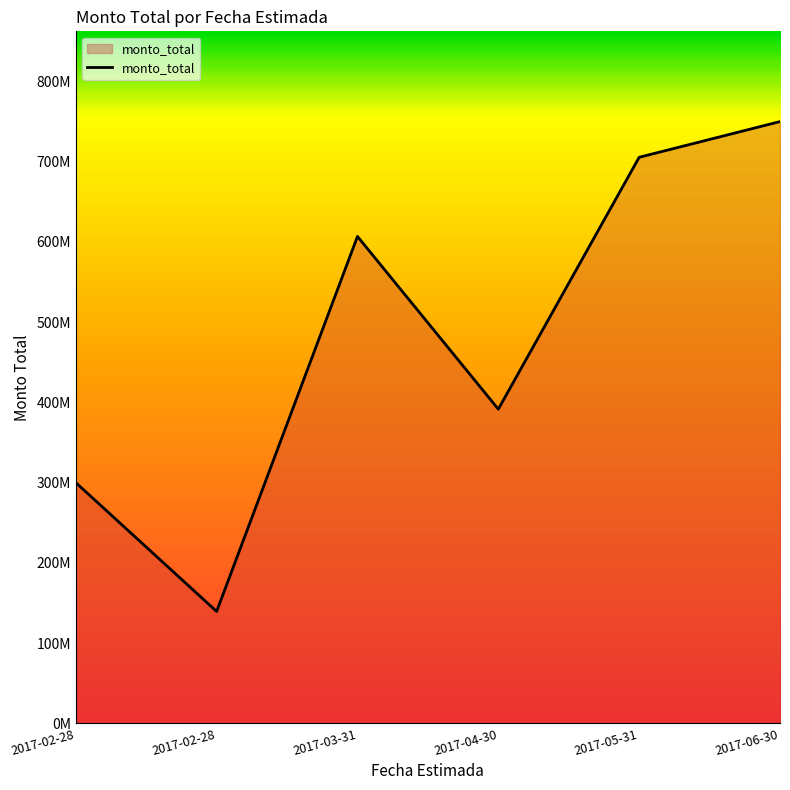

Is this an area chart (filled region under the line)?

Yes